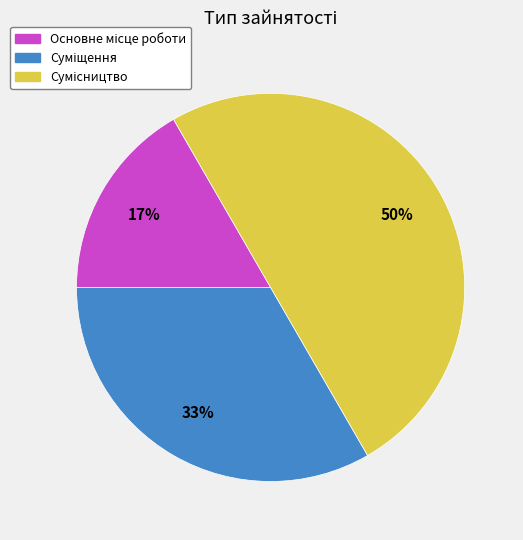

To the nearest percent, what is the average slice percentage?

33%